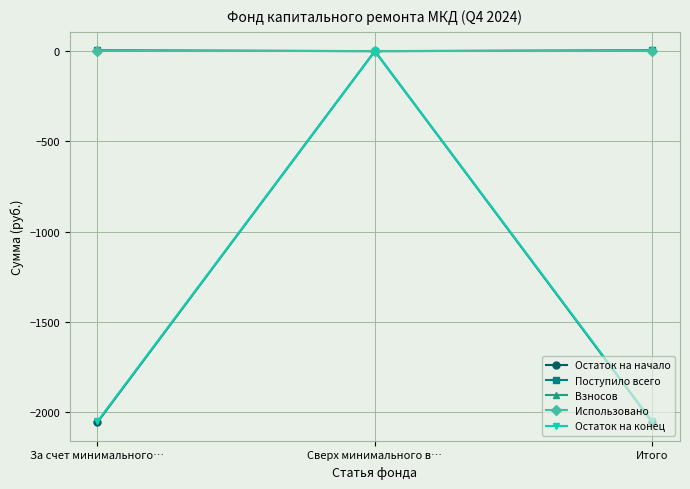

What position from the left is За счет минимального…?

1